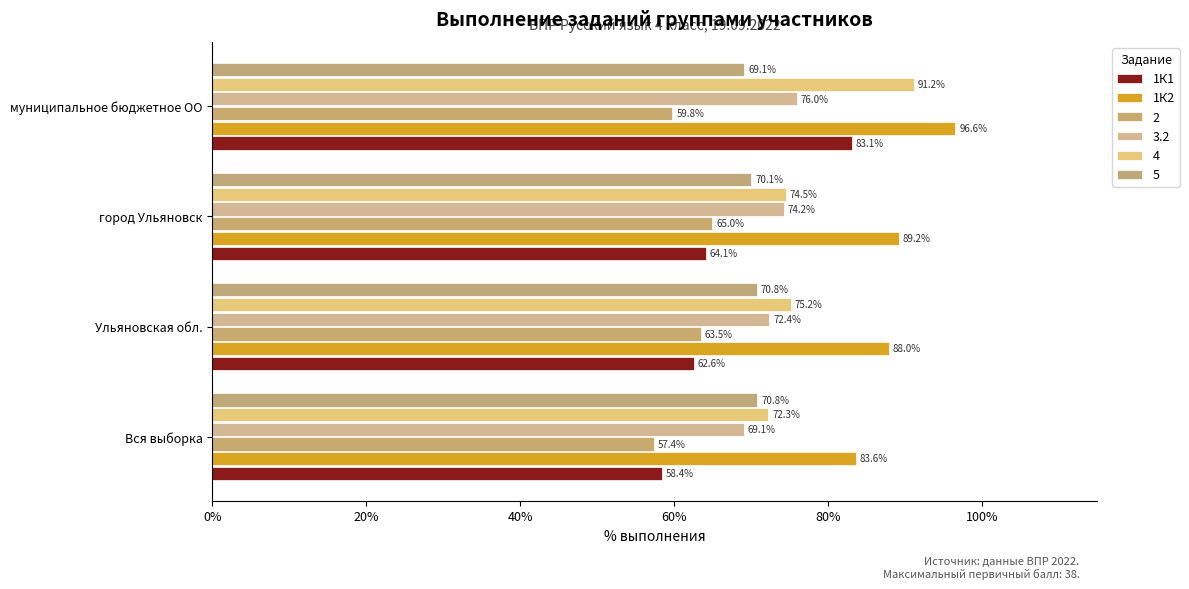

List the labels in order of 1К1 value, smallest first.

Вся выборка, Ульяновская обл., город Ульяновск, муниципальное бюджетное ОО